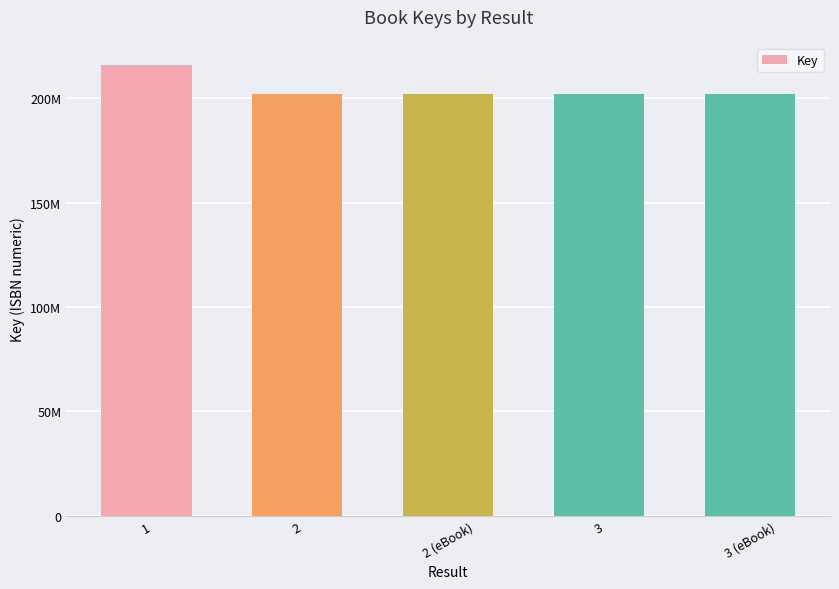

Which category has the lowest value across all series?

3